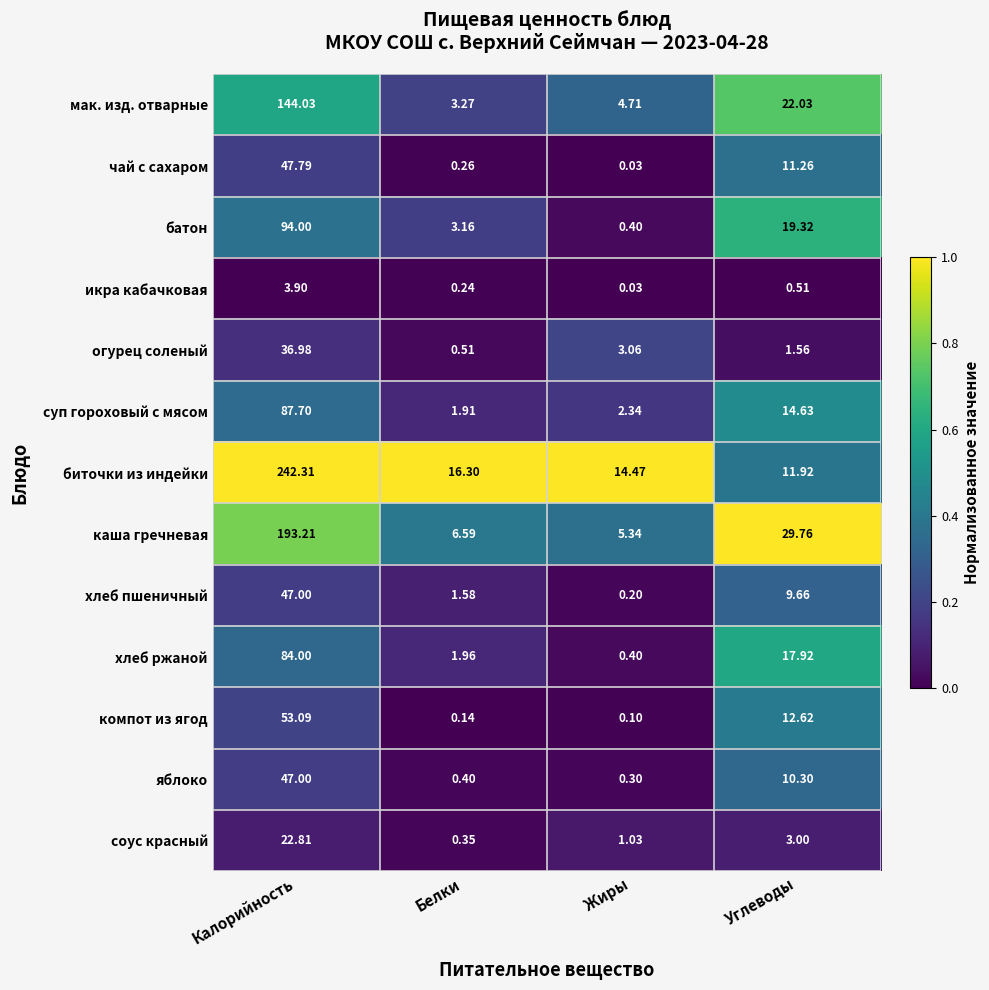

Where does the огурец соленый series first go above 3?

Калорийность